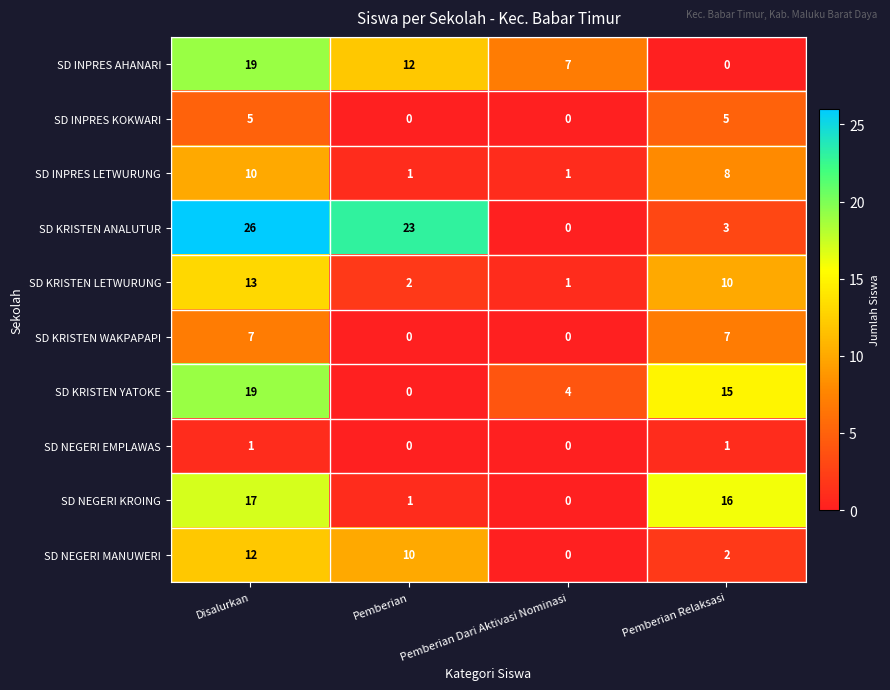

What is the total value across all series at Disalurkan?

129